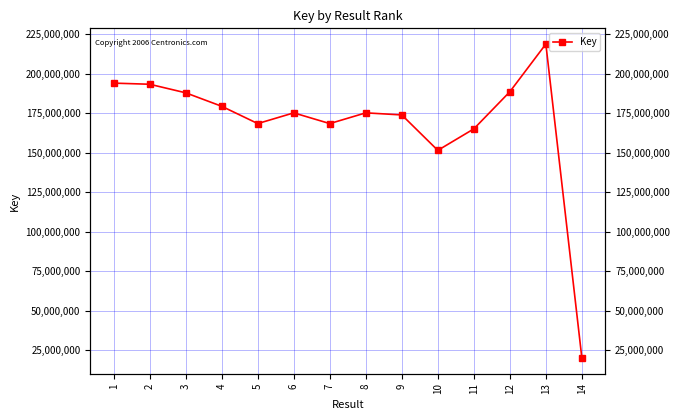

Does the chart display data point markers on the line(s)?

Yes